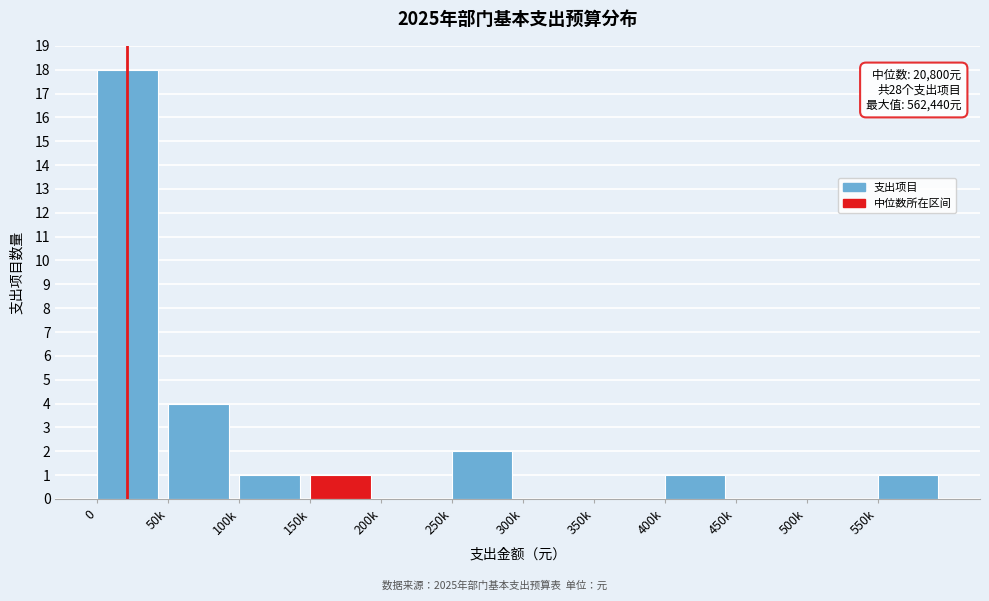

Reading left to right, what are all the values shown in this chart?

0=18	50k=4	100k=1	150k=1	200k=0	250k=2	300k=0	350k=0	400k=1	450k=0	500k=0	550k=1